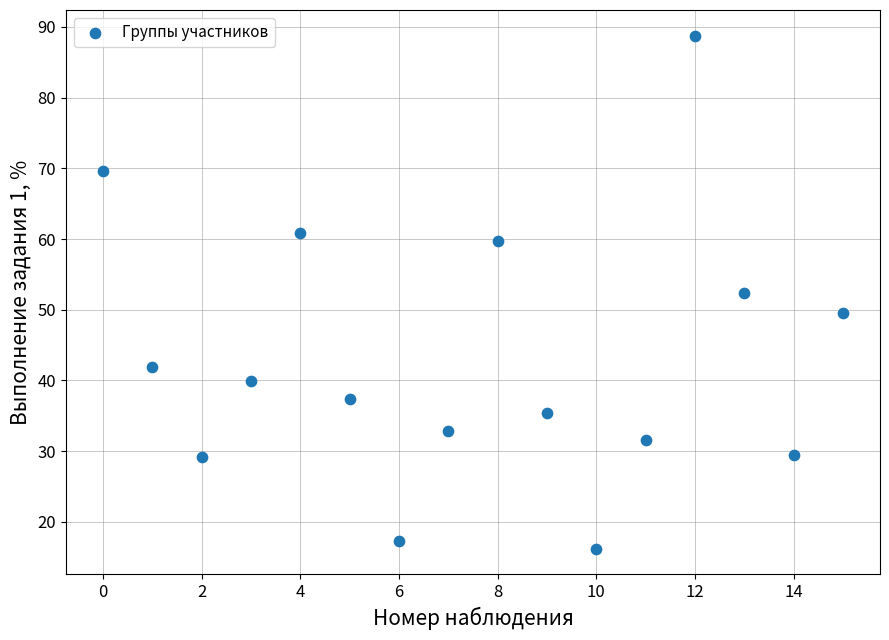

What is the range of Y values (max minus min)?

72.6